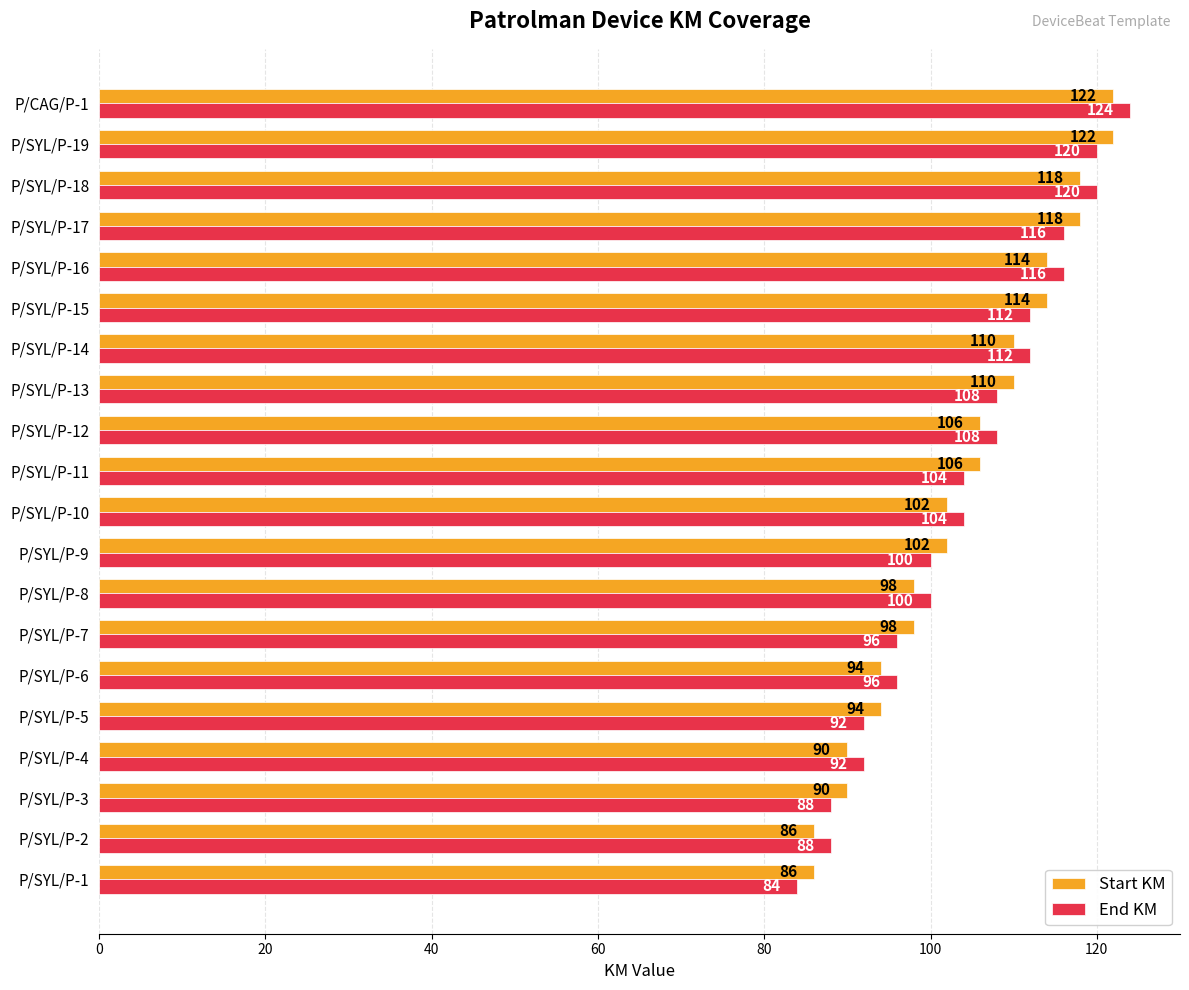

Is it true that Start KM equals 69 at P/SYL/P-15?

False